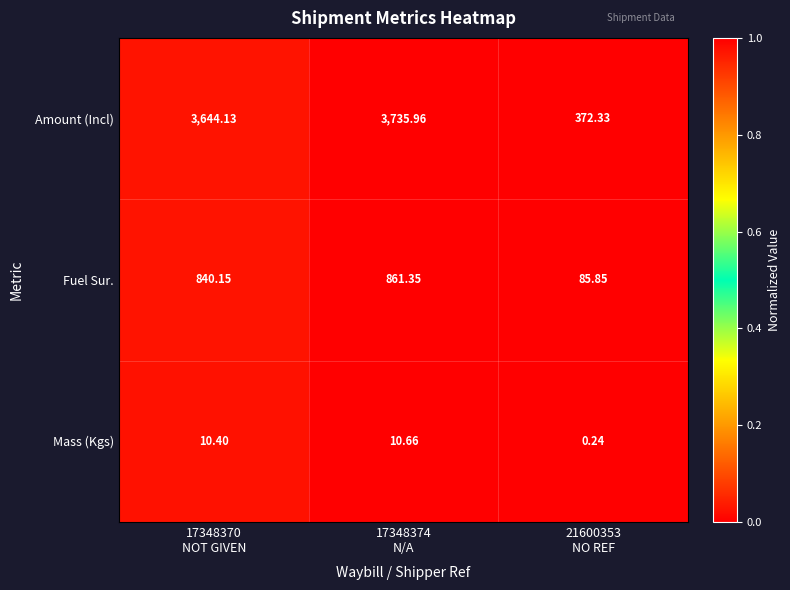

How many series are shown in this chart?

3